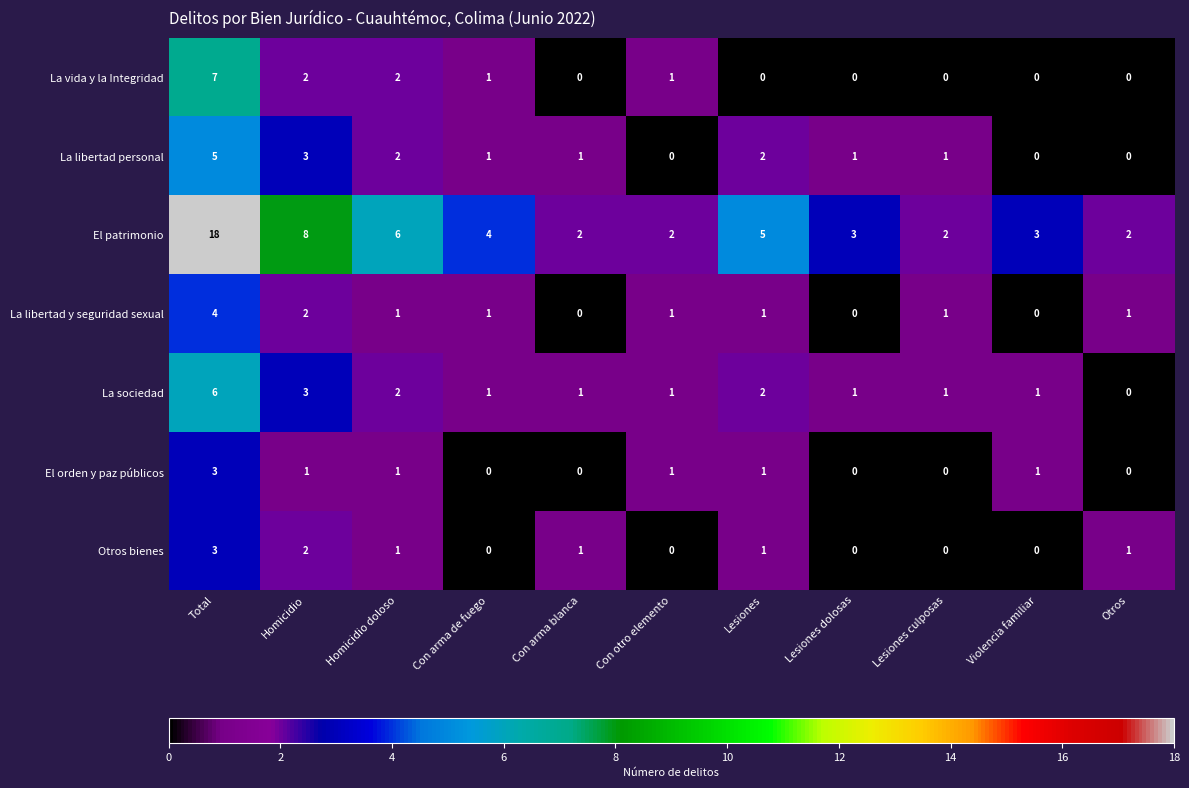

True or false: Otros bienes has a value of 0 at Con arma de fuego.

True